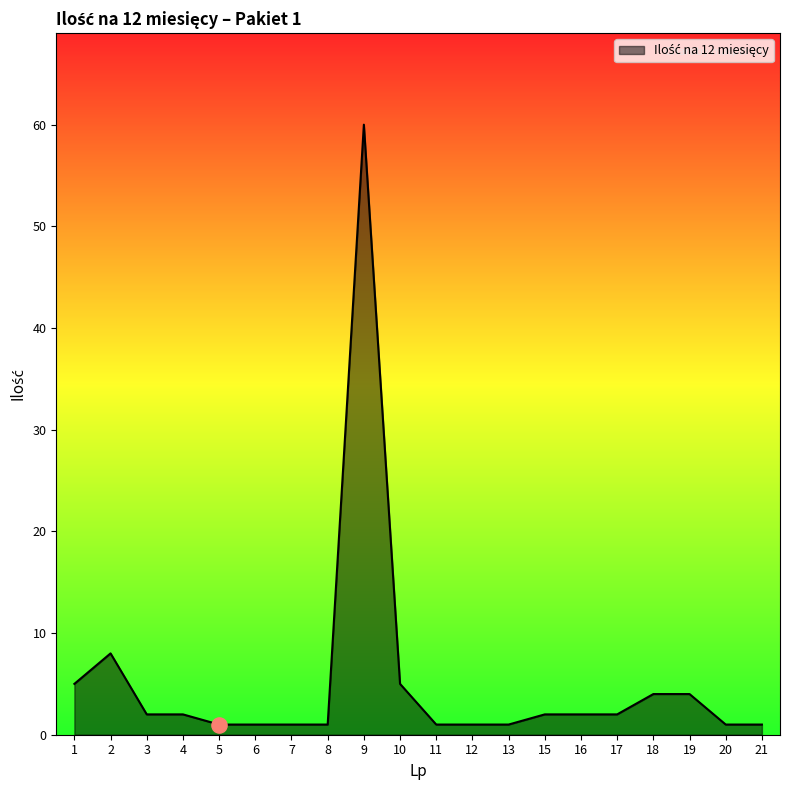

Approximately how many times larger is the value at 1 compared to 20?

5.0